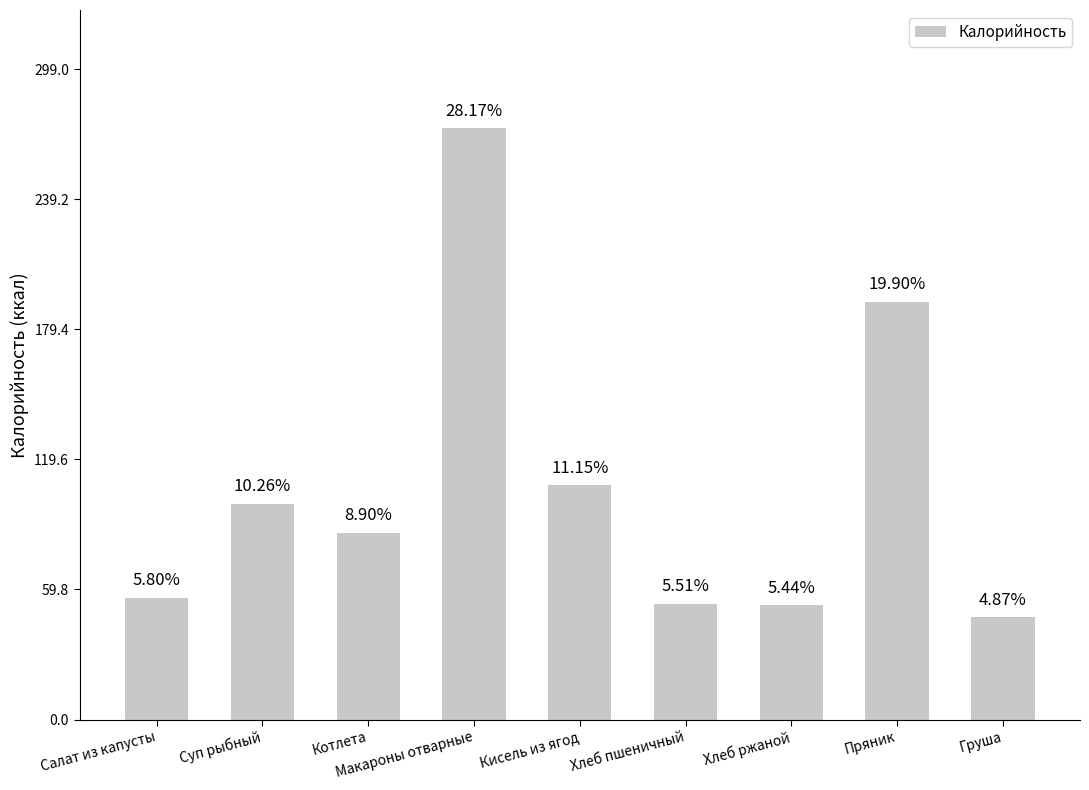

Approximately how many times larger is the value at Хлеб пшеничный compared to Котлета?

0.6